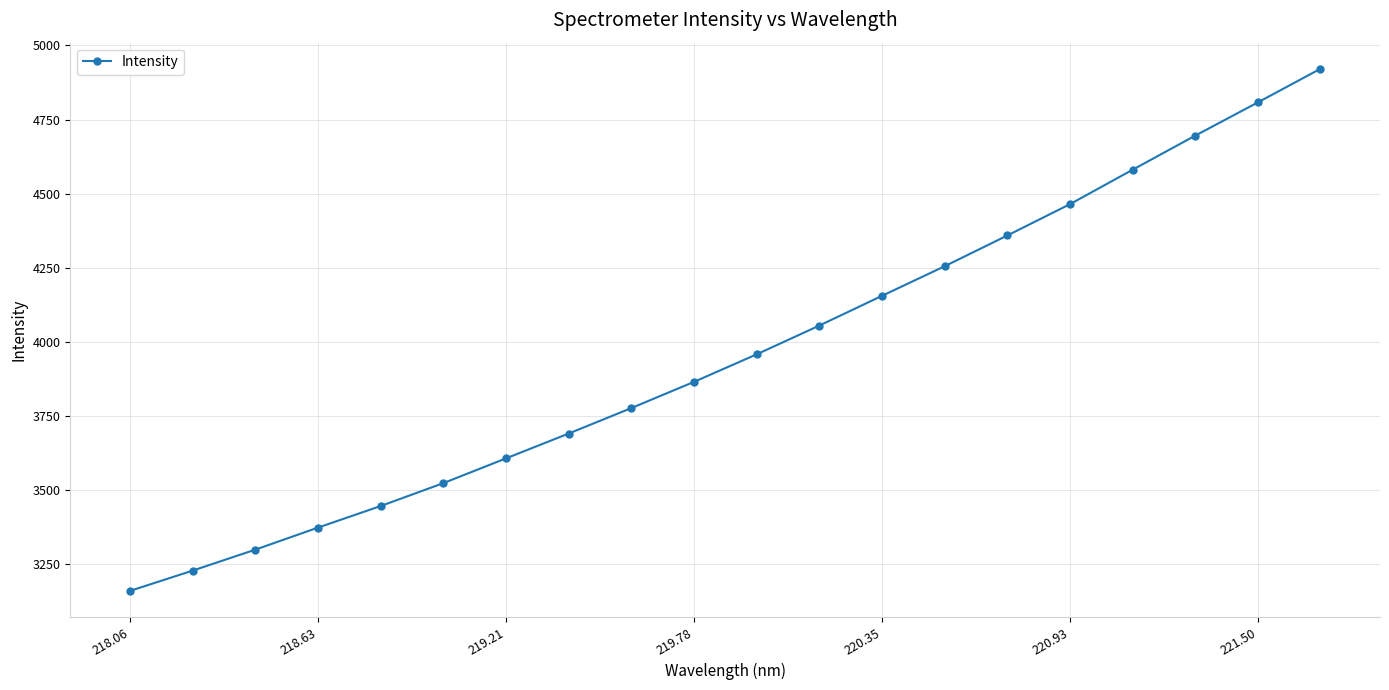

What is the value of the 3rd point from the left?

3299.1